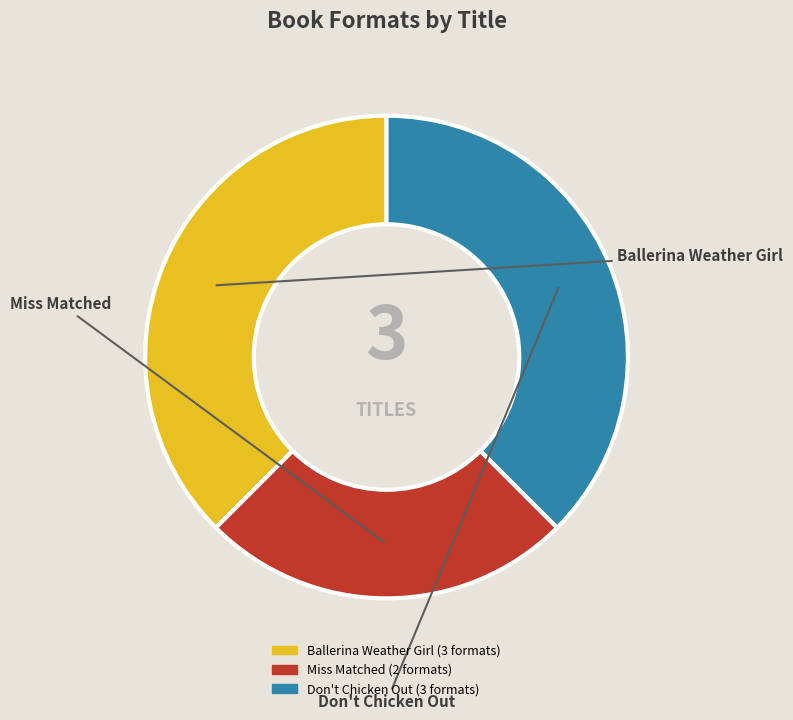

Is Don't Chicken Out the majority of the pie?

No